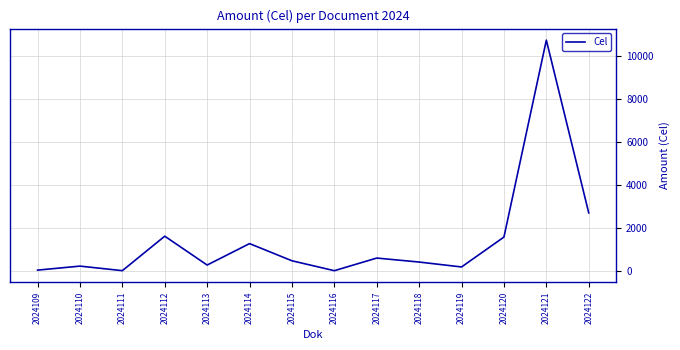

What is the difference between the maximum and minimum values?

10702.1